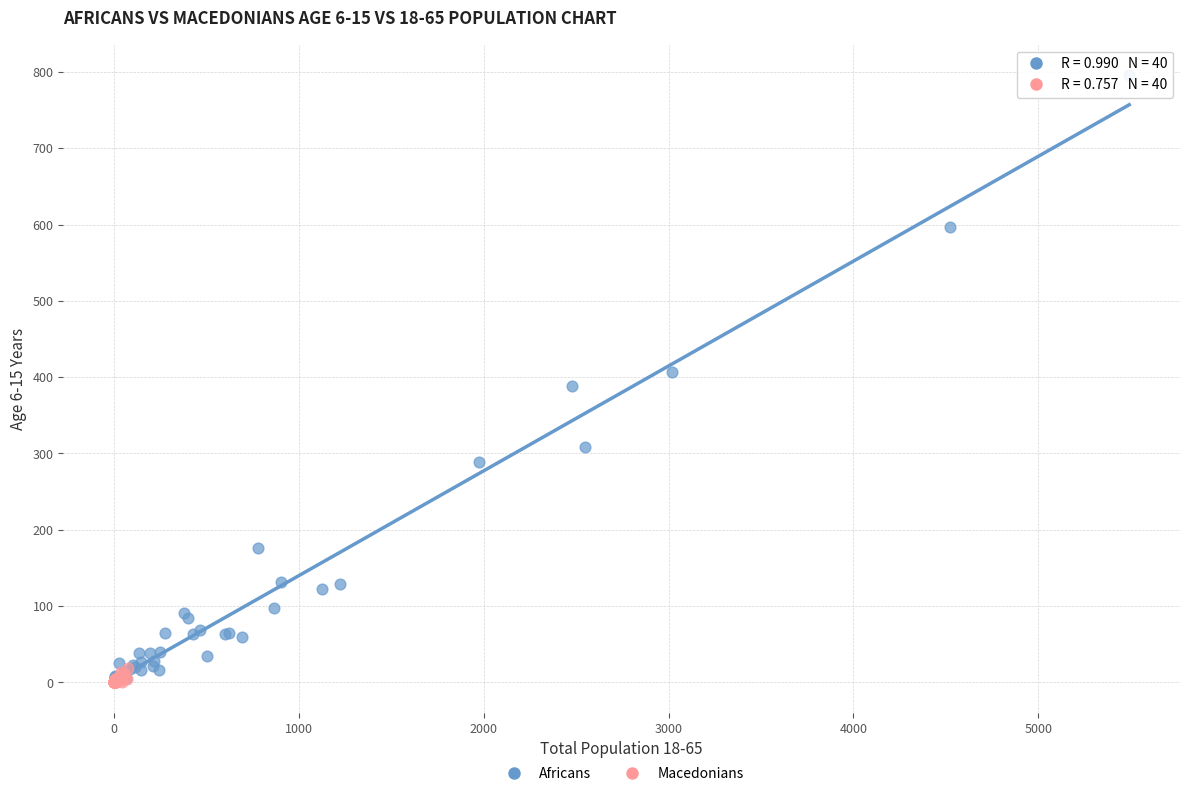

Which series has the largest Y range (max minus min)?

Africans